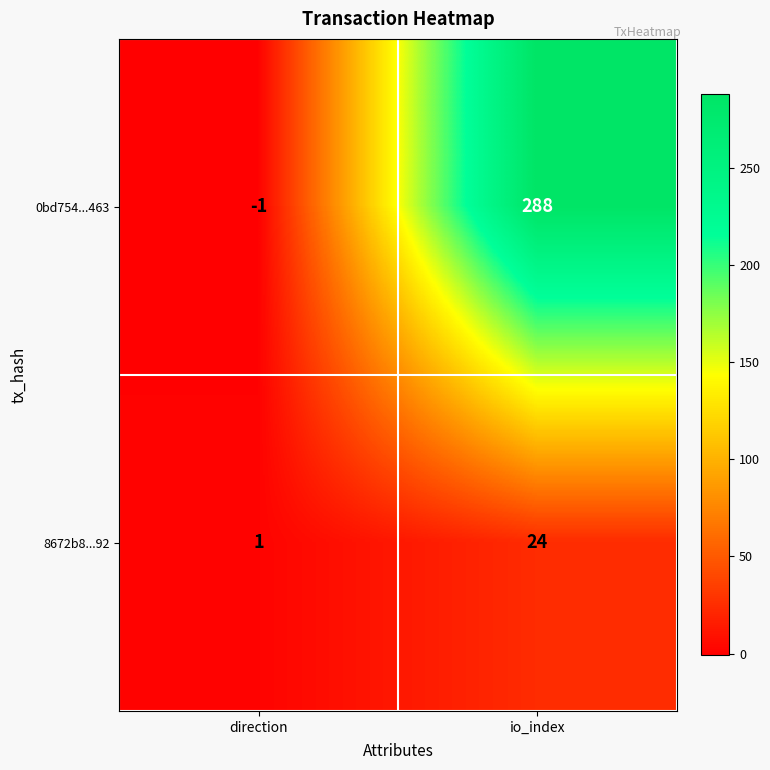

How many data points in 8672b8...92 are less than 24?

1